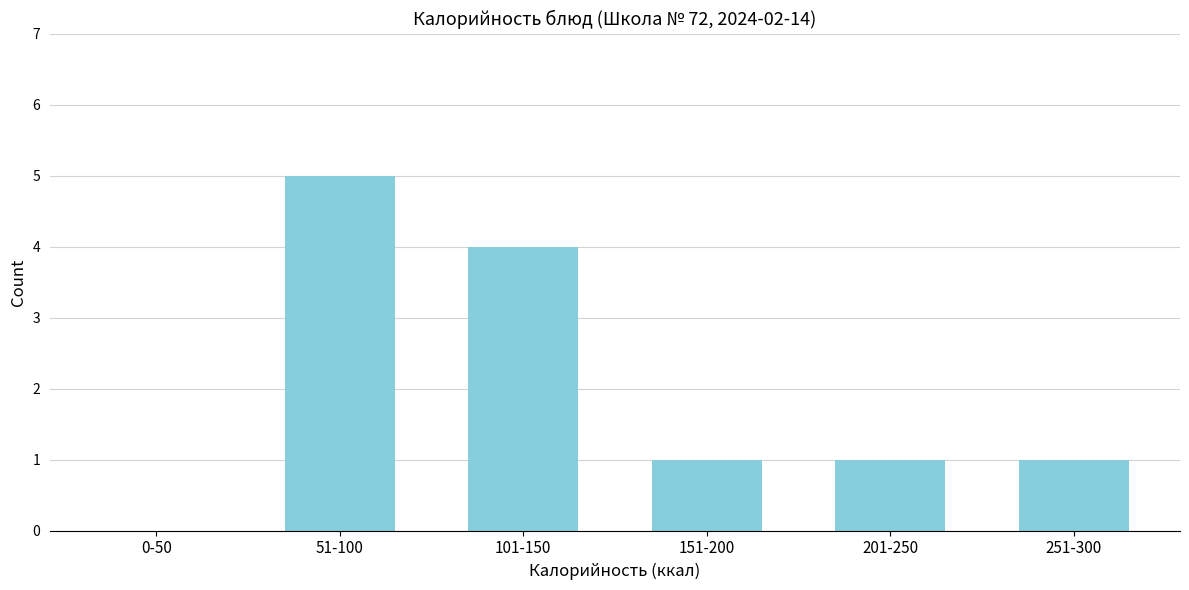

Reading left to right, what are all the values shown in this chart?

0-50=0	51-100=5	101-150=4	151-200=1	201-250=1	251-300=1